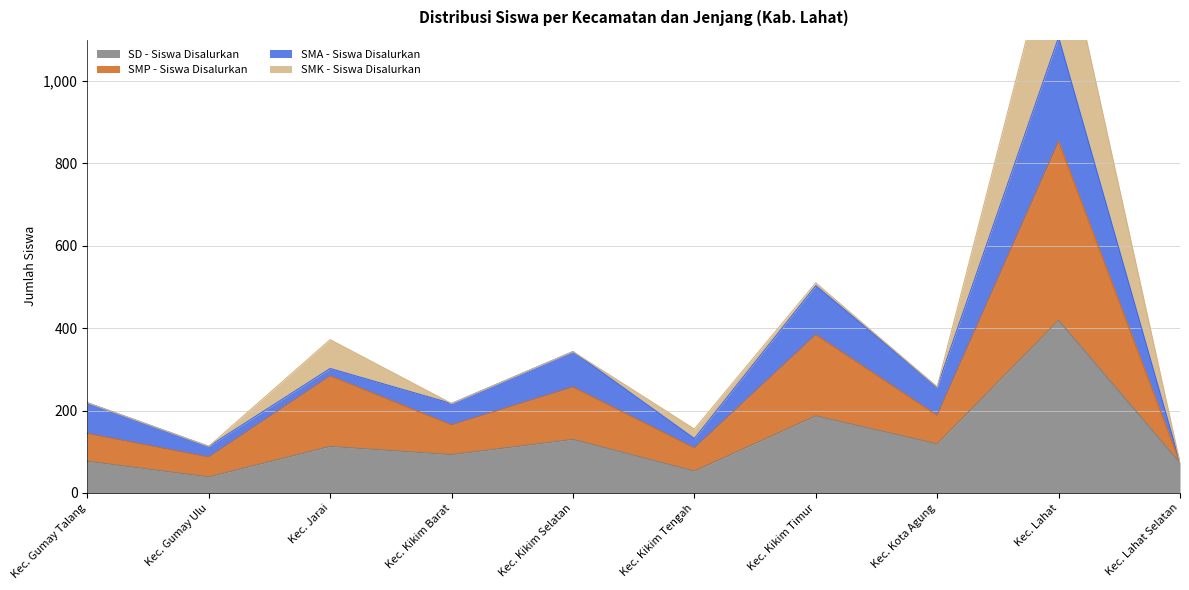

Where is SD - Siswa Disalurkan nearest to the value 229?

Kec. Kikim Timur